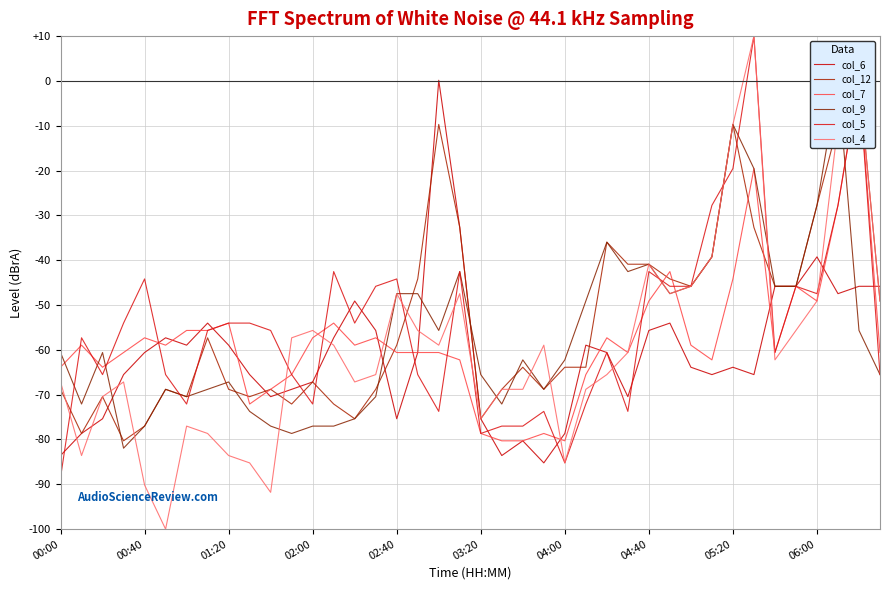

How many lines are shown in the chart?

6